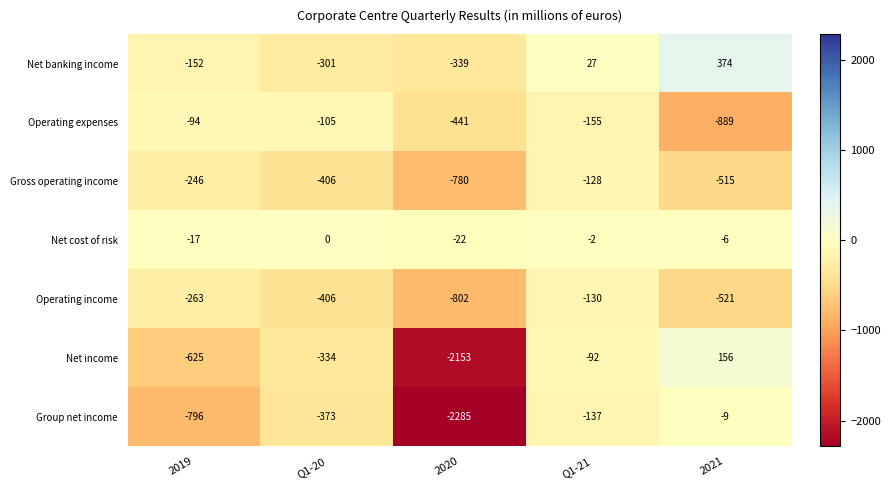

What is the spread (max minus min) of values at Q1-21?

182